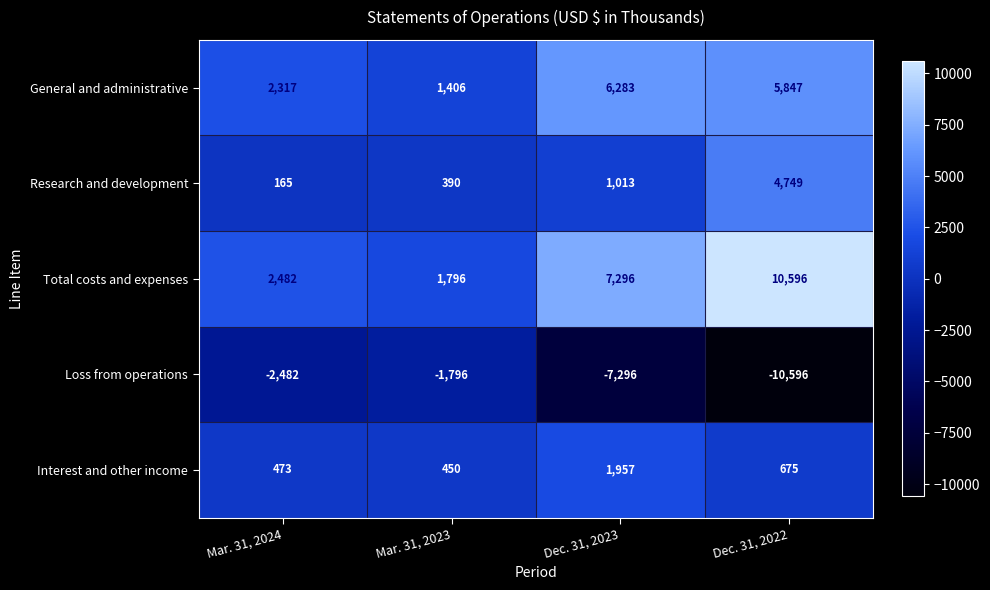

How many data points does each series have?

4